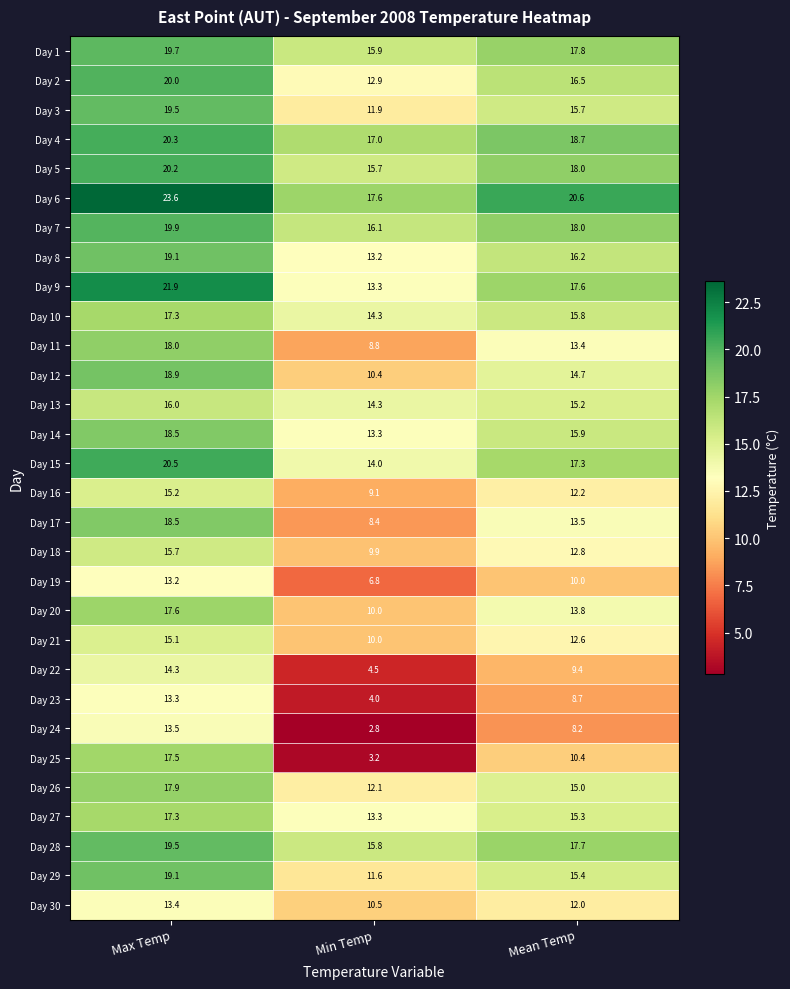

Which series has the widest spread of values?

Day 25